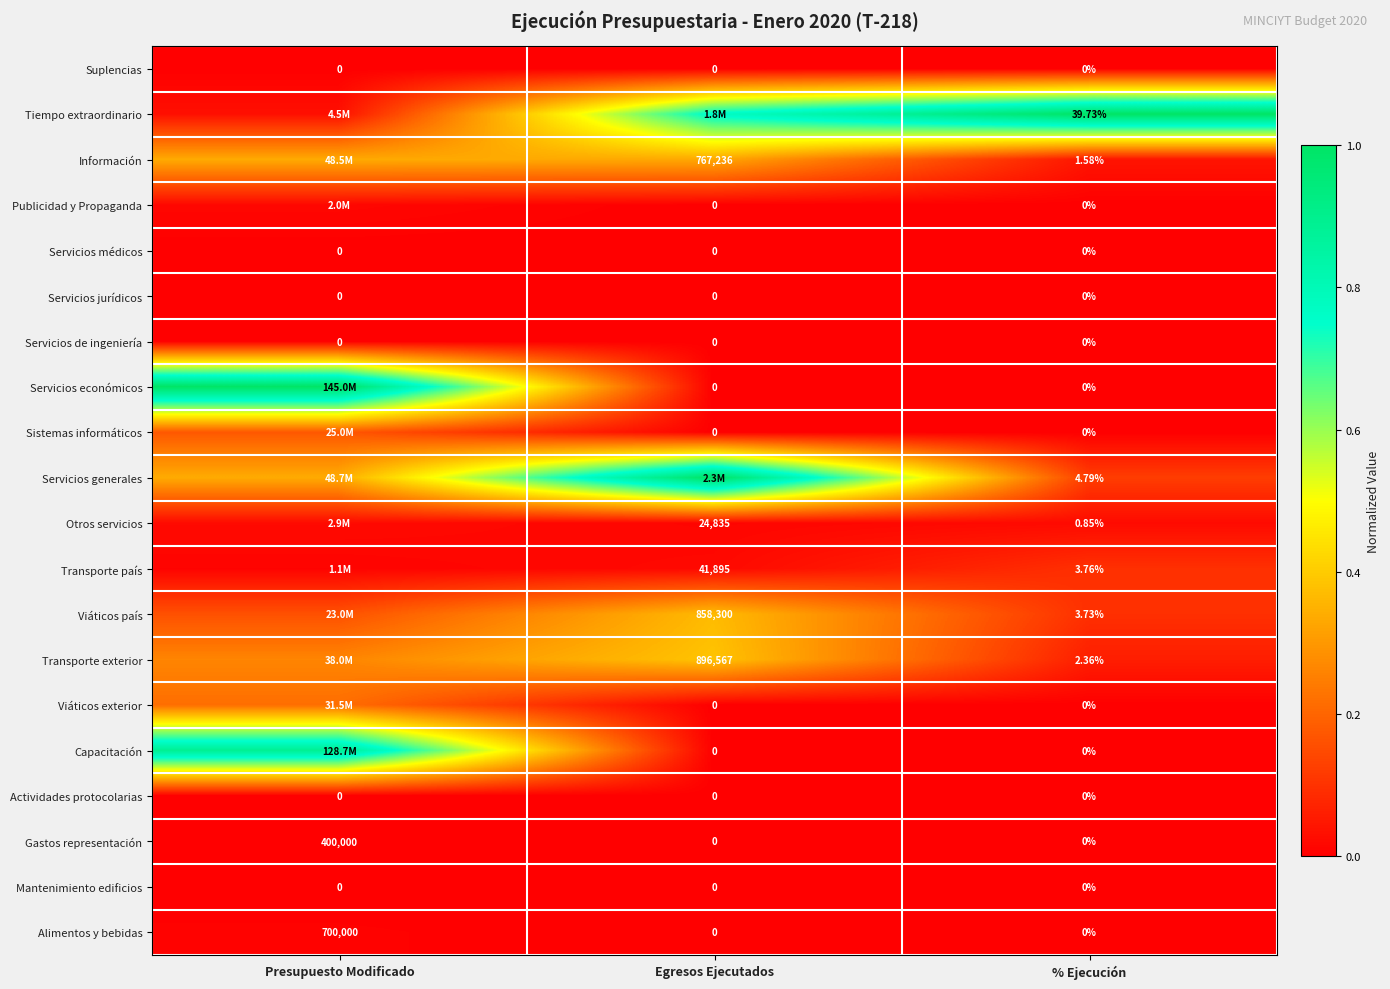

Which category has the highest value in the Alimentos y bebidas series?

Presupuesto Modificado